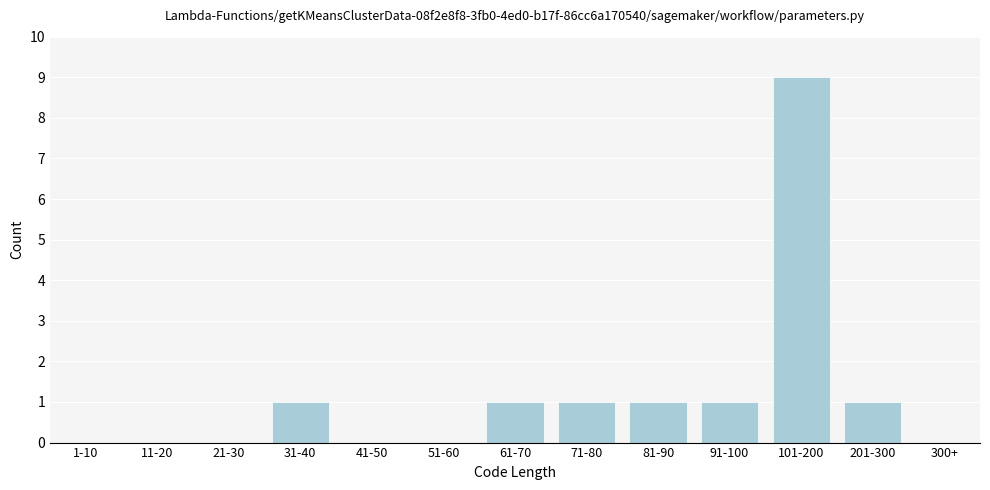

Reading left to right, list all the values displayed in this chart.

1-10=0	11-20=0	21-30=0	31-40=1	41-50=0	51-60=0	61-70=1	71-80=1	81-90=1	91-100=1	101-200=9	201-300=1	300+=0